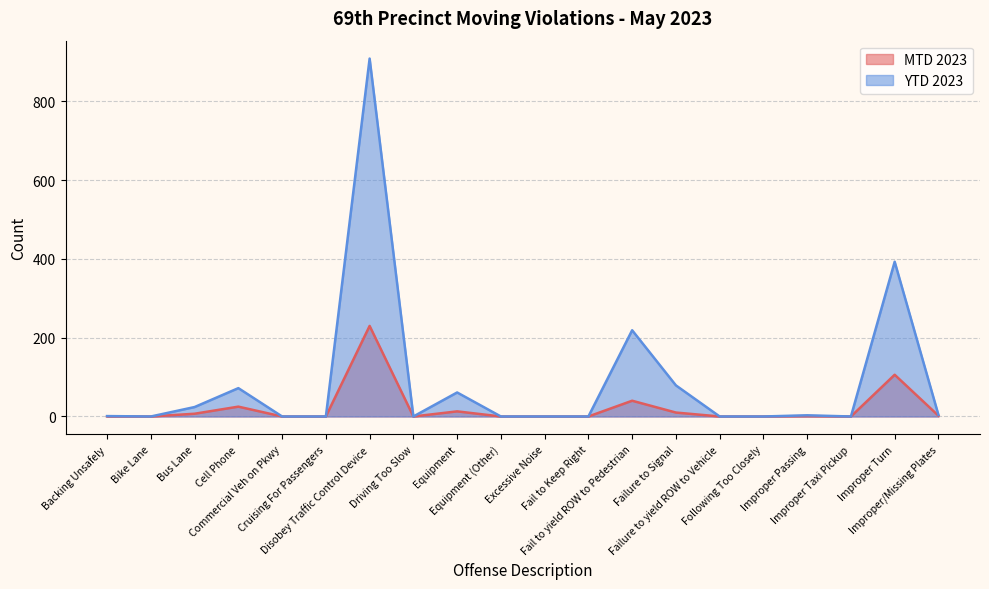

True or false: MTD 2023 and YTD 2023 intersect in this chart.

False